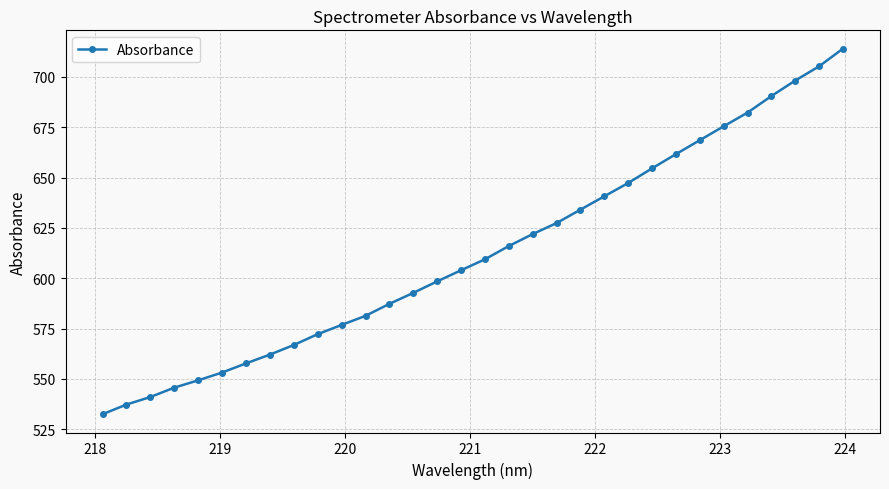

How many values are below 609?

16